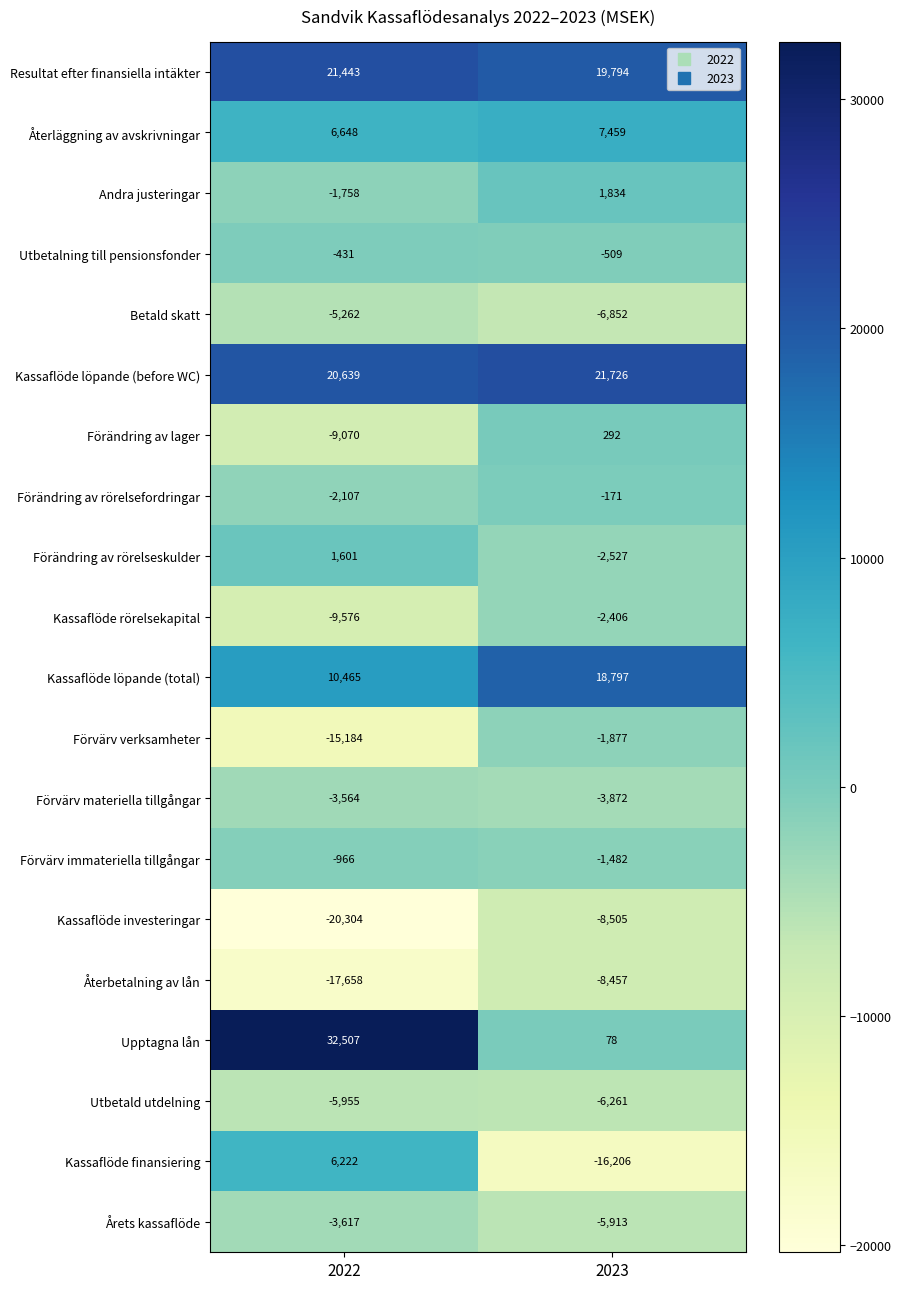

Which category has the highest value across all series?

2022